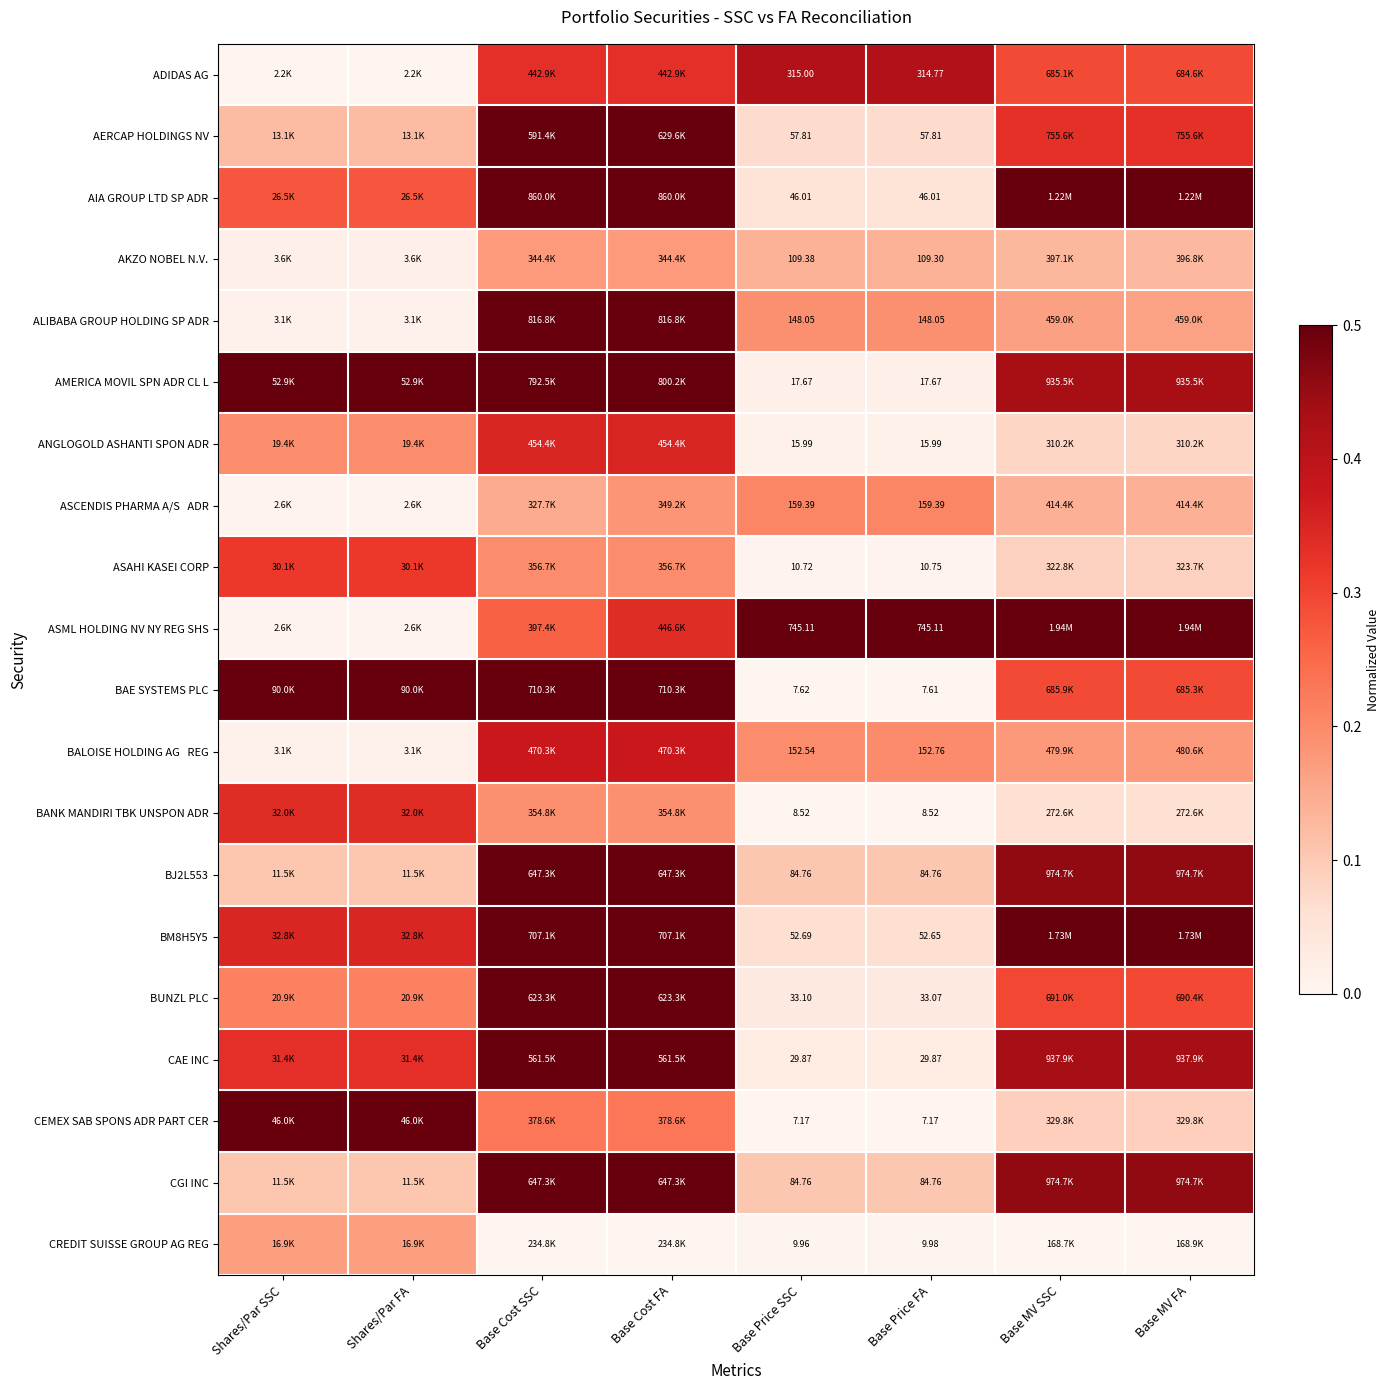

At how many categories does at least one series exceed 0?

8